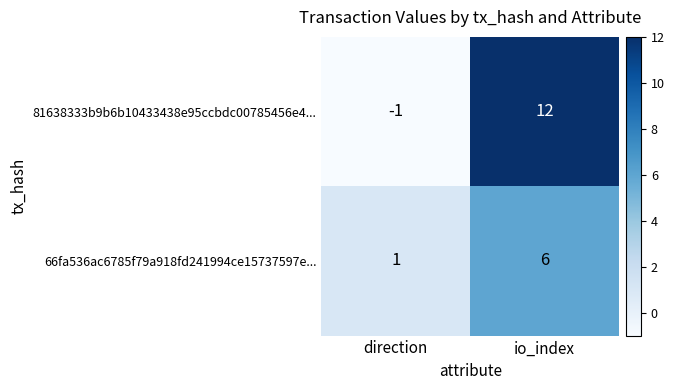

What is the sum of all 66fa536ac6785f79a918fd241994ce15737597e... values?

7